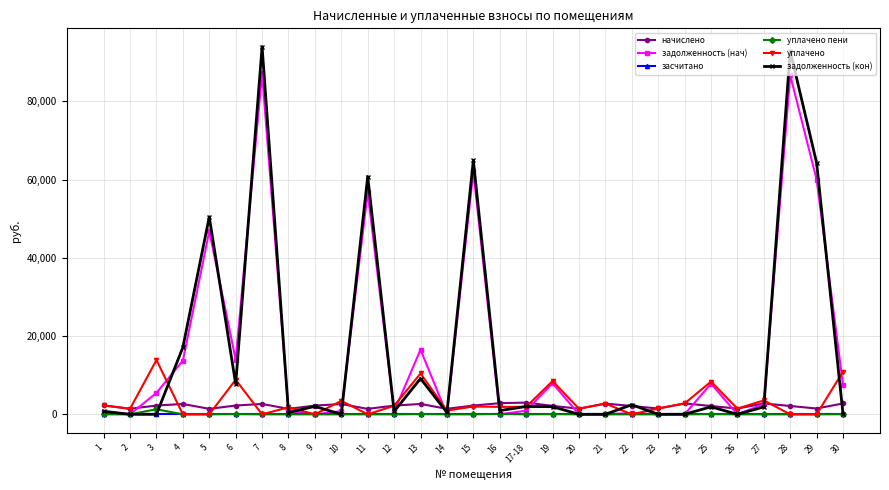

At which category does задолженность (нач) reach its first local peak?

5